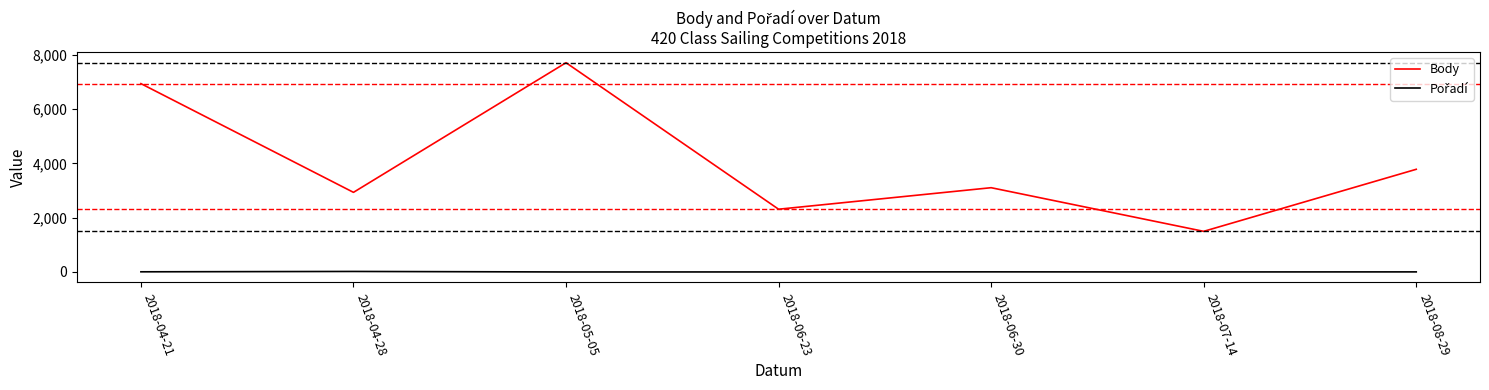

What is the lowest value of the Body series?

1497